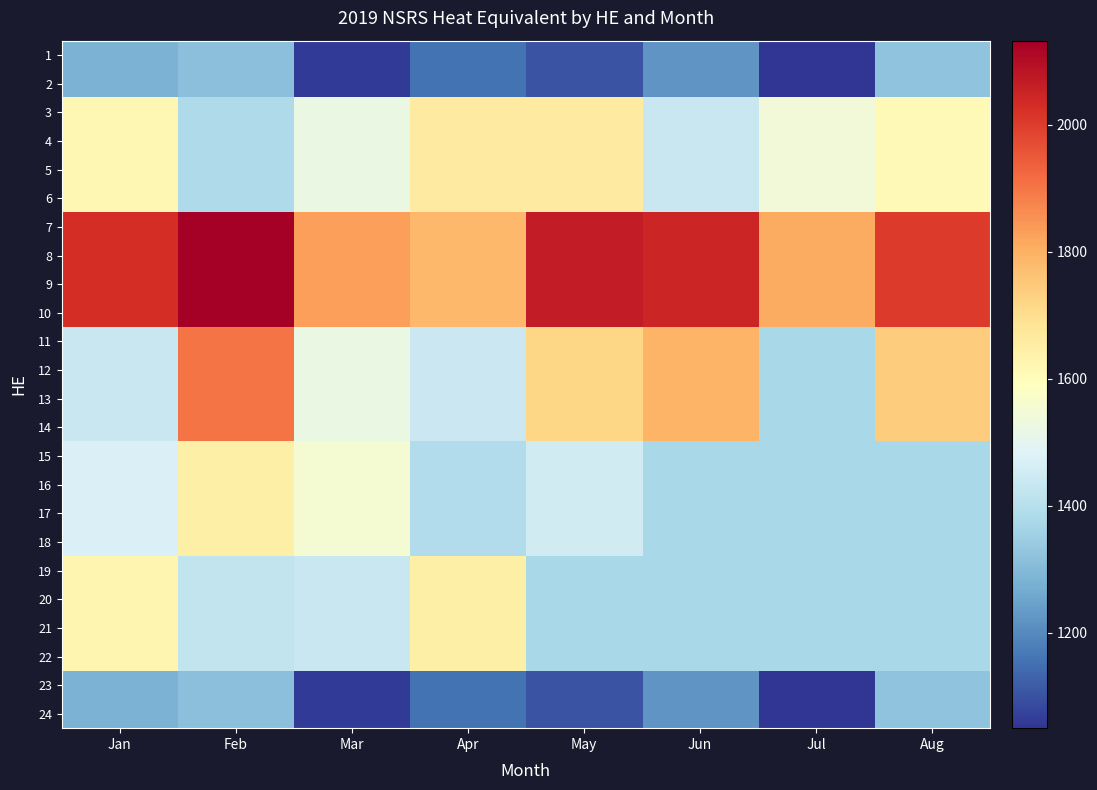

At which category is the sum across all series the highest?

Feb